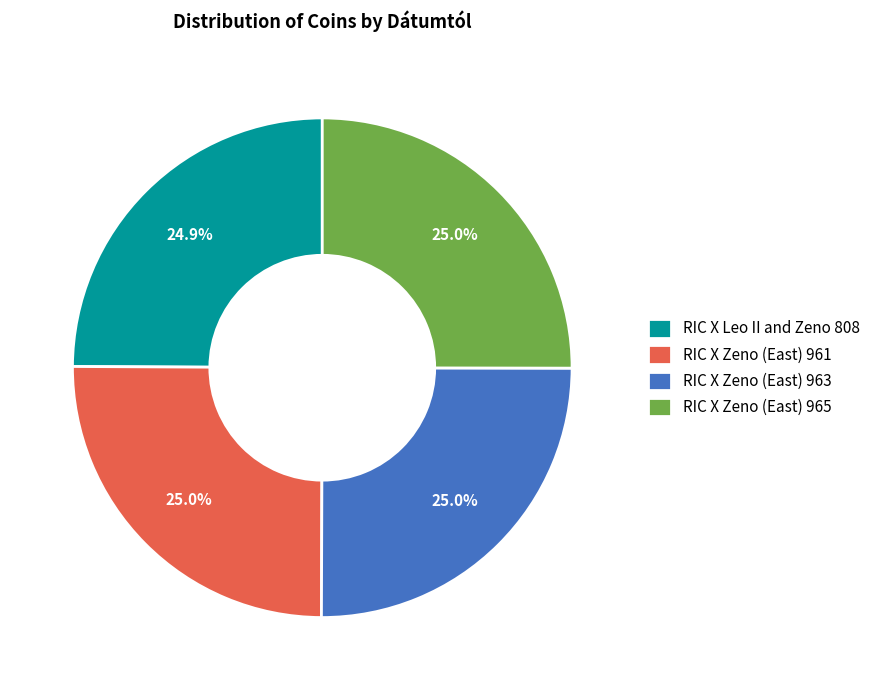

What is the ratio of the value at RIC X Leo II and Zeno 808 to the value at RIC X Zeno (East) 963?

1.0